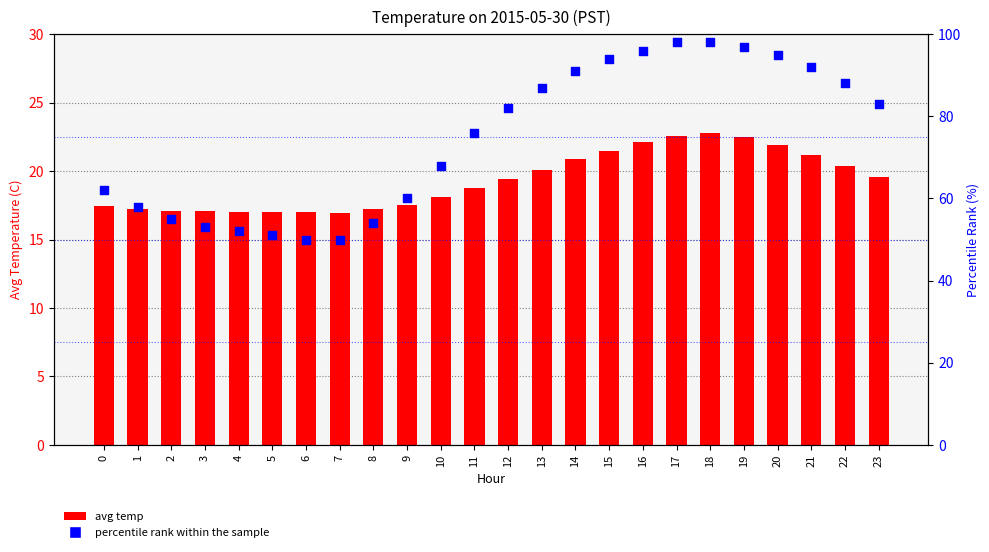

Which series contains the lowest Y value?

avg temp